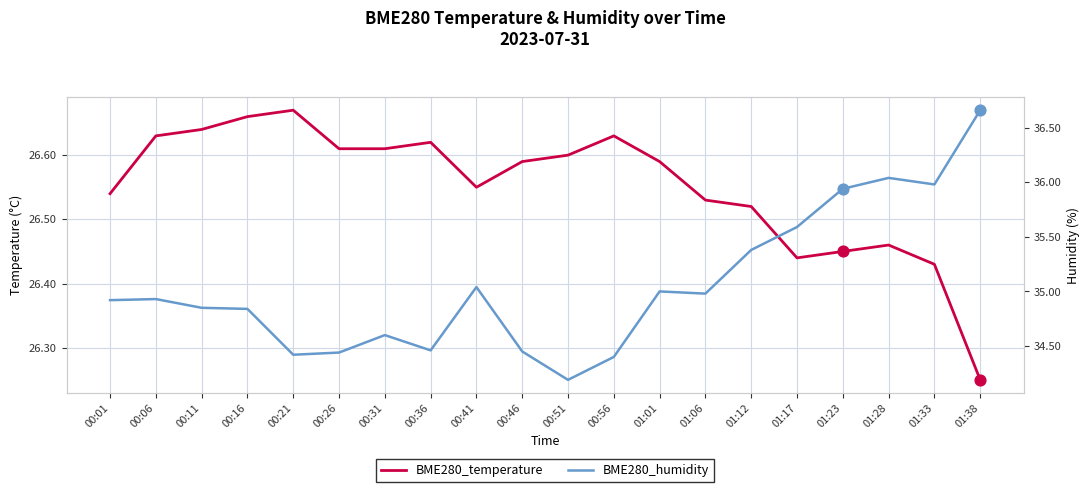

What is the total value across all series at 01:17?

62.0